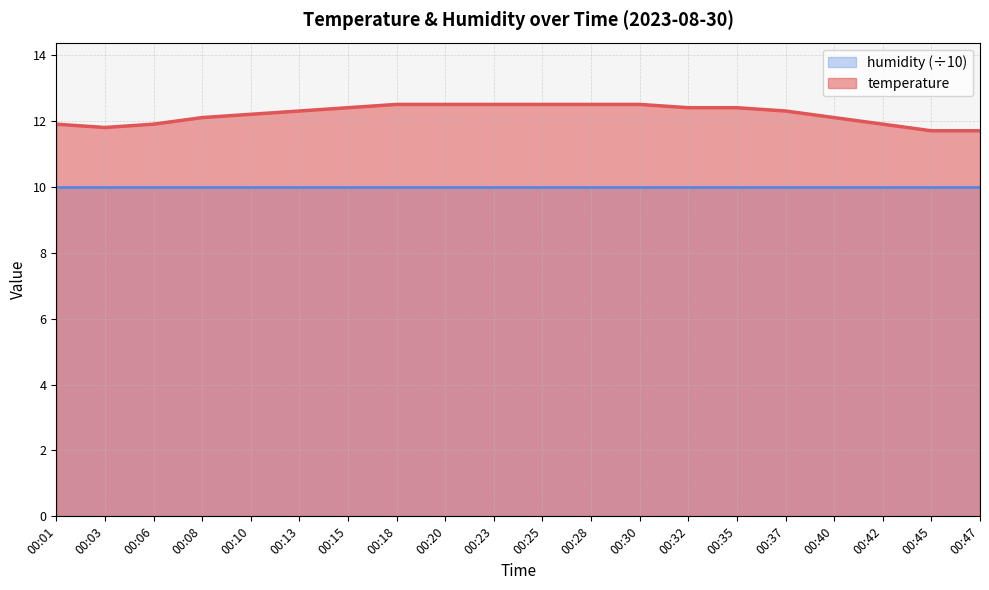

The chart shows a value of 12.5 at 00:25. True or false?

True